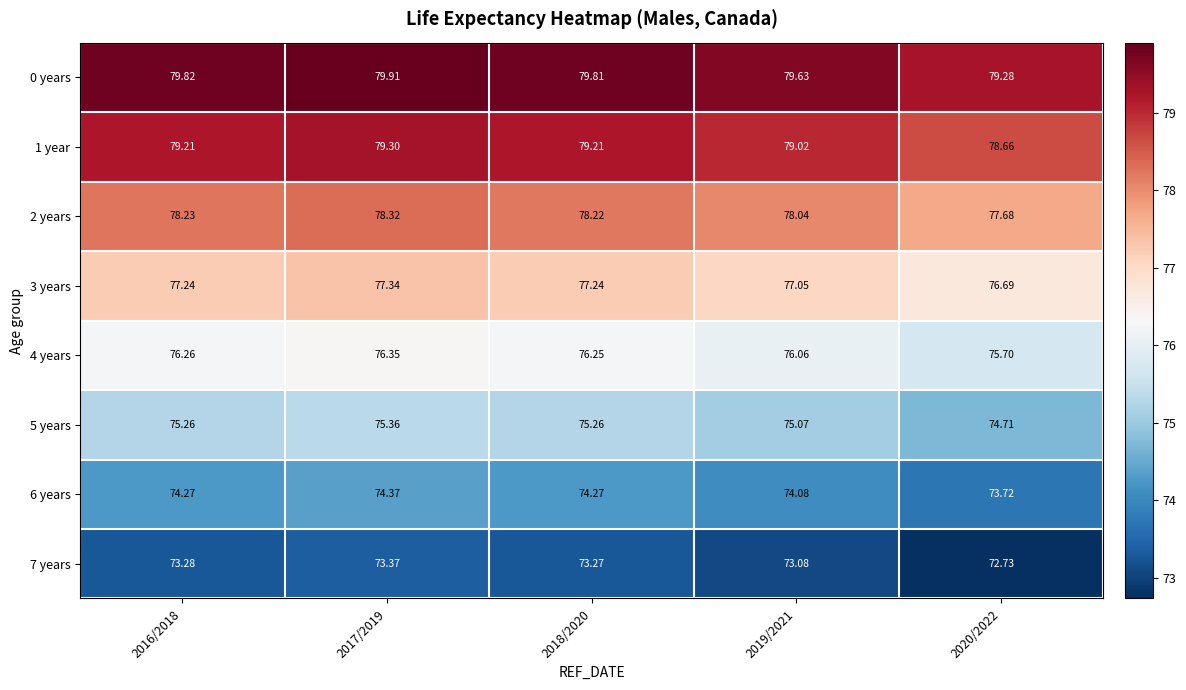

Is the value of 3 years at 2017/2019 greater than the value of 0 years at 2020/2022?

No